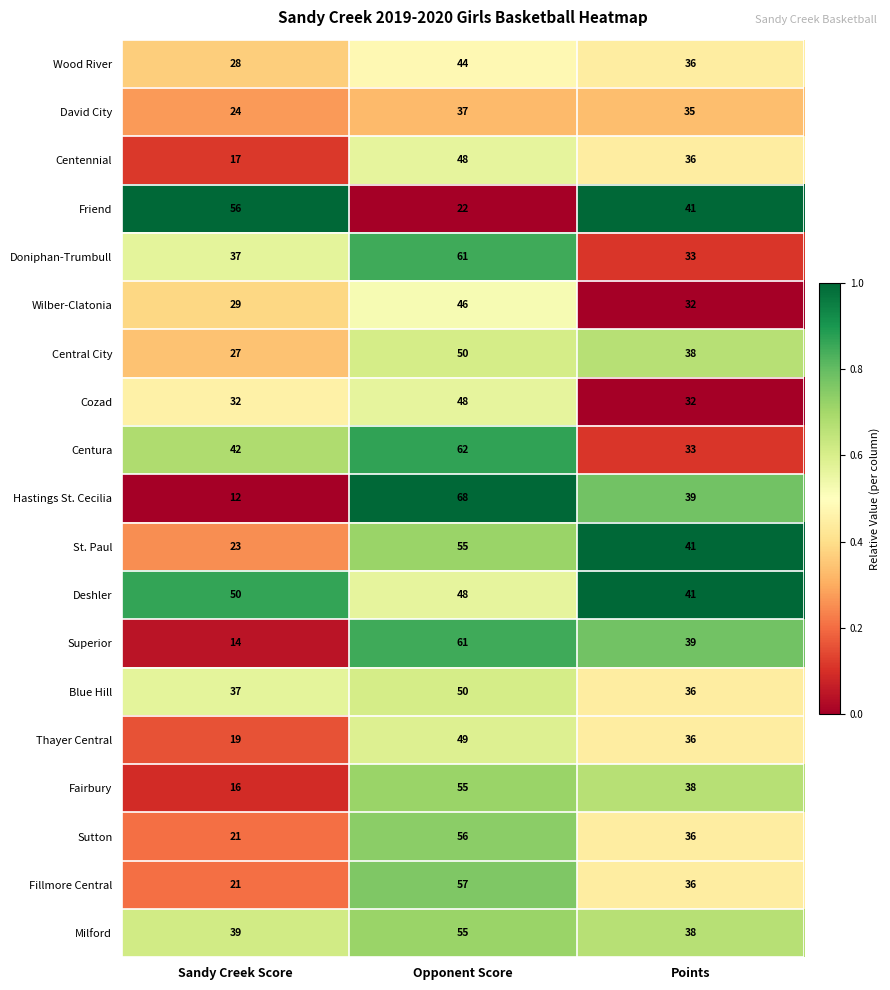

How many data points does each series have?

3